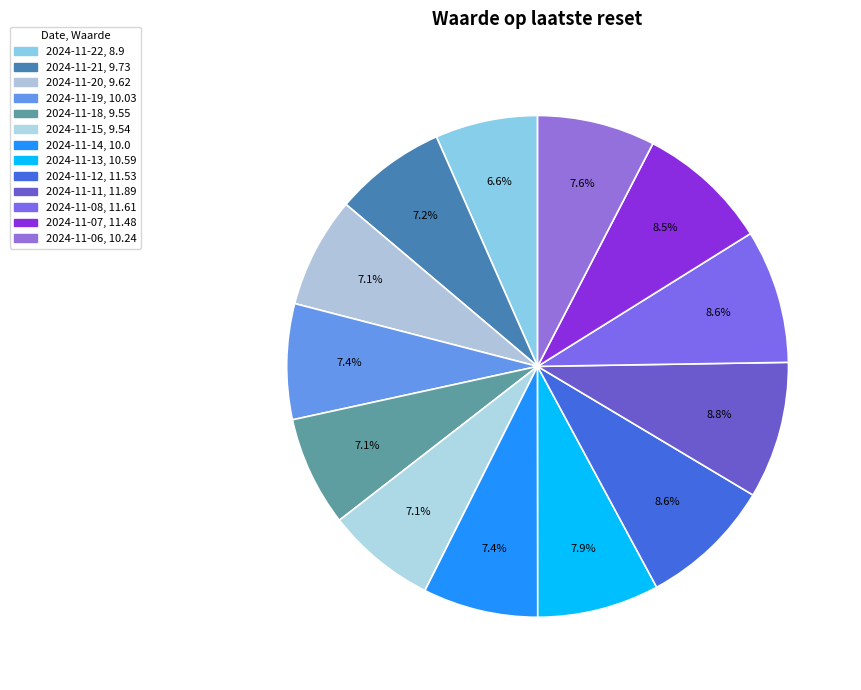

Does 2024-11-07 account for over 50% of the chart?

No